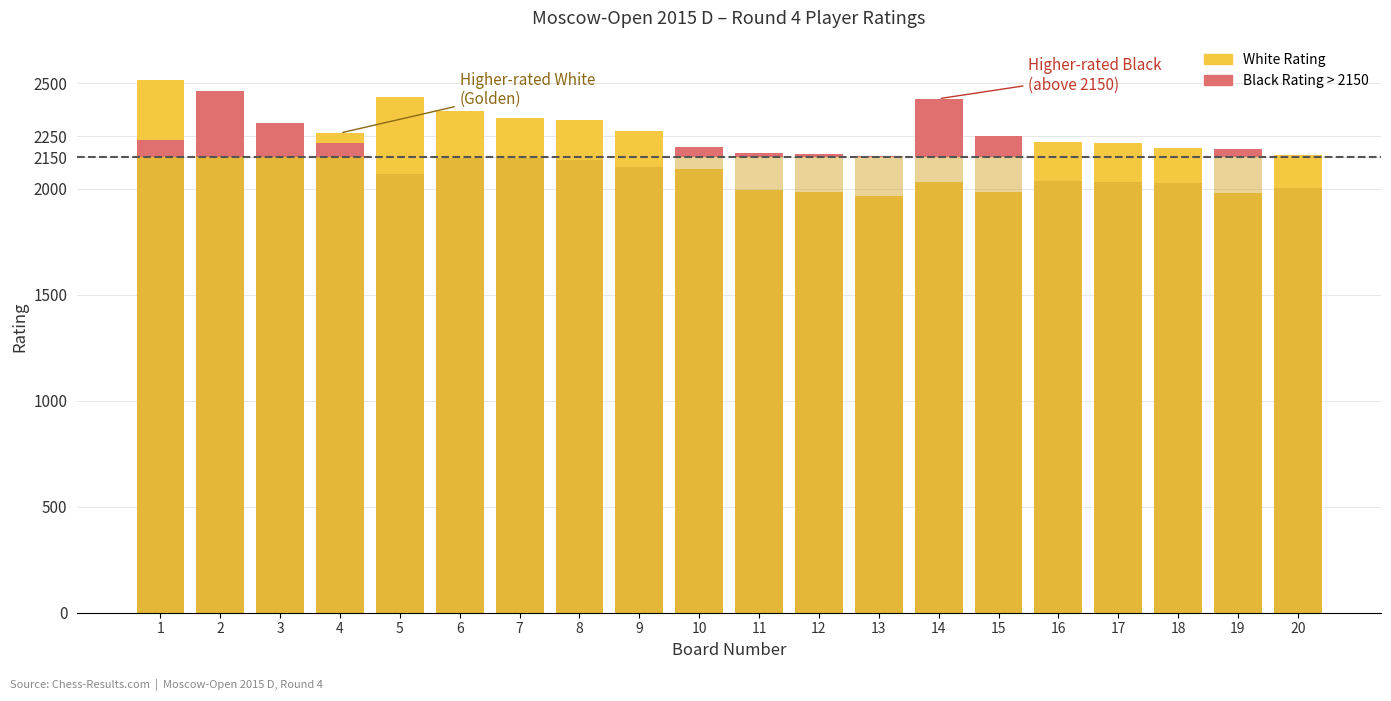

Rank the categories by White Rating value from highest to lowest.

1, 5, 6, 7, 8, 9, 4, 2, 16, 17, 3, 18, 20, 10, 14, 11, 15, 12, 19, 13